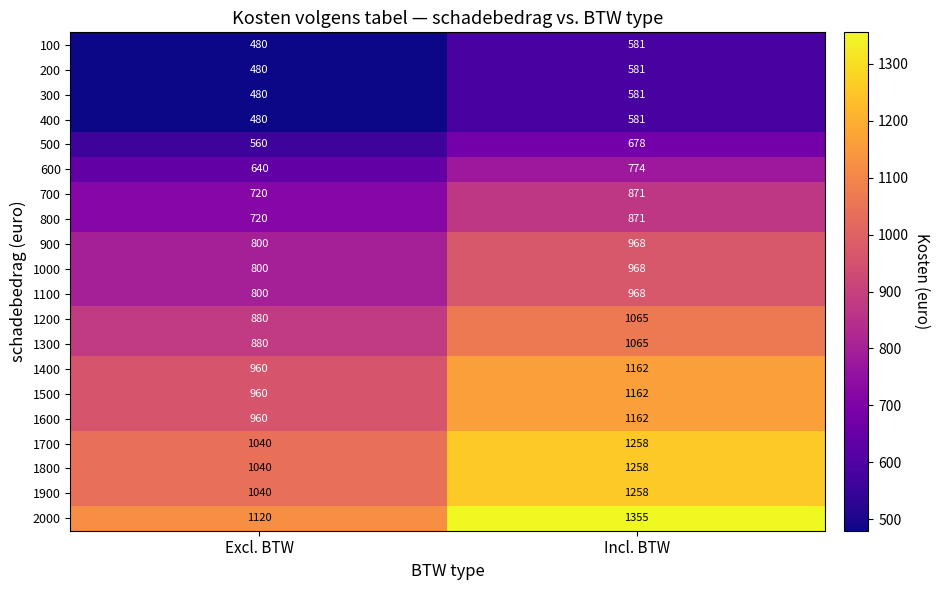

Between Excl. BTW and Incl. BTW, which series saw the biggest shift?

2000